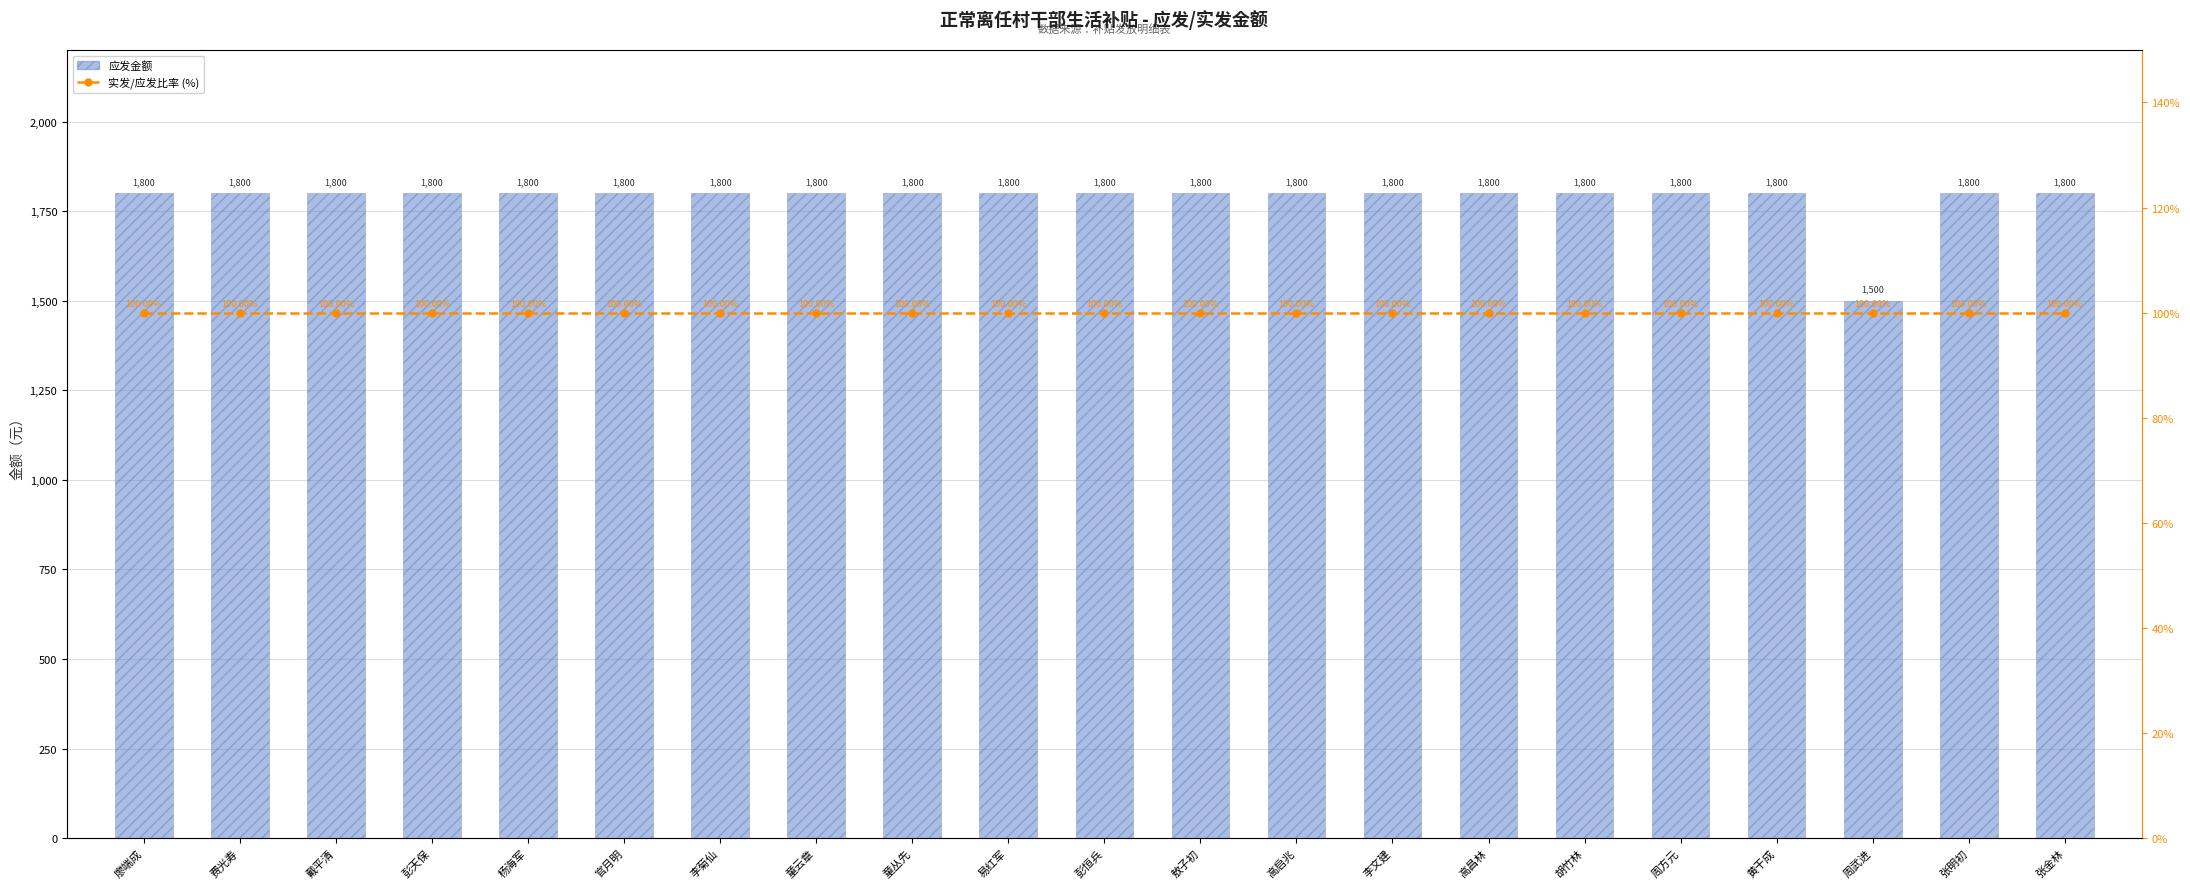

Reading right to left, what are all the values shown in this chart?

应发金额: 张金林=1800	张明初=1800	周武进=1500	黄干成=1800	周方元=1800	胡竹林=1800	高昌林=1800	李文建=1800	高启兆=1800	敖子初=1800	彭恒兵=1800	易红军=1800	童丛先=1800	童云章=1800	李菊仙=1800	官月明=1800	杨海军=1800	彭天保=1800	戴平清=1800	费光寿=1800	廖端成=1800
实发/应发比率 (%): 张金林=100	张明初=100	周武进=100	黄干成=100	周方元=100	胡竹林=100	高昌林=100	李文建=100	高启兆=100	敖子初=100	彭恒兵=100	易红军=100	童丛先=100	童云章=100	李菊仙=100	官月明=100	杨海军=100	彭天保=100	戴平清=100	费光寿=100	廖端成=100